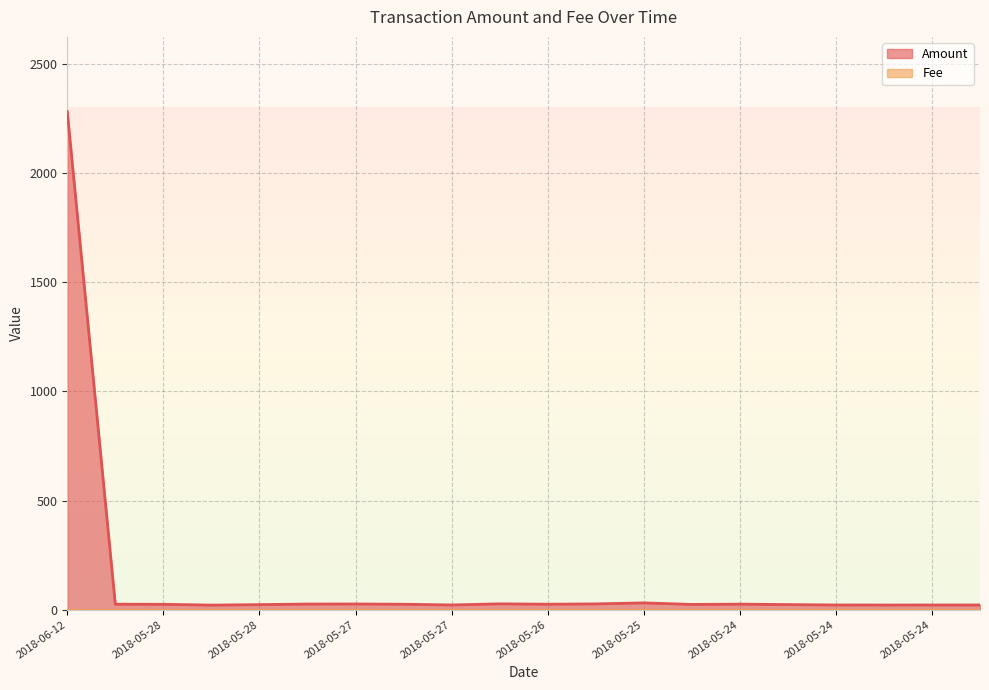

Which category has the highest value across all series?

2018-06-12